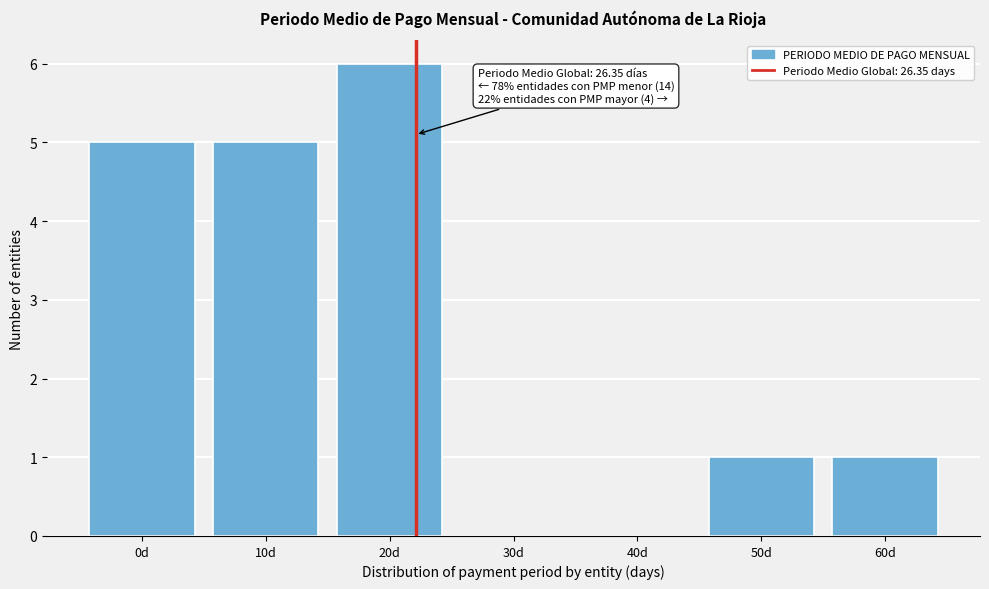

Reading left to right, transcribe all the data shown in this chart.

0d=5	10d=5	20d=6	30d=0	40d=0	50d=1	60d=1